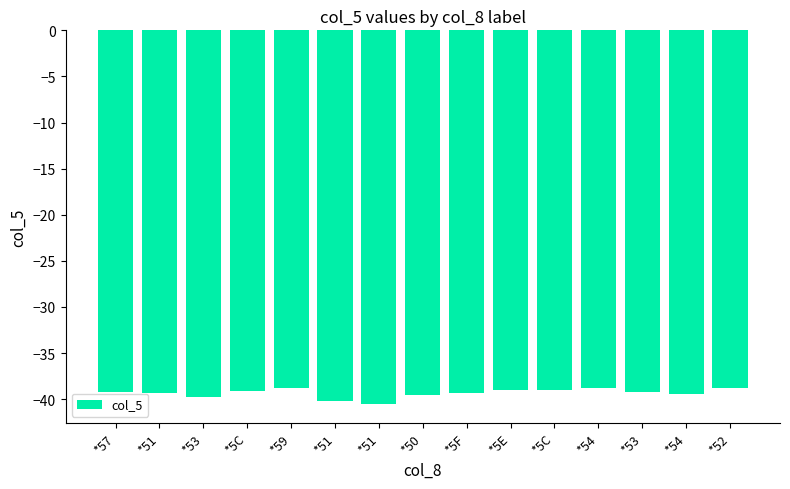

At which category does the chart reach its minimum across all series?

*51